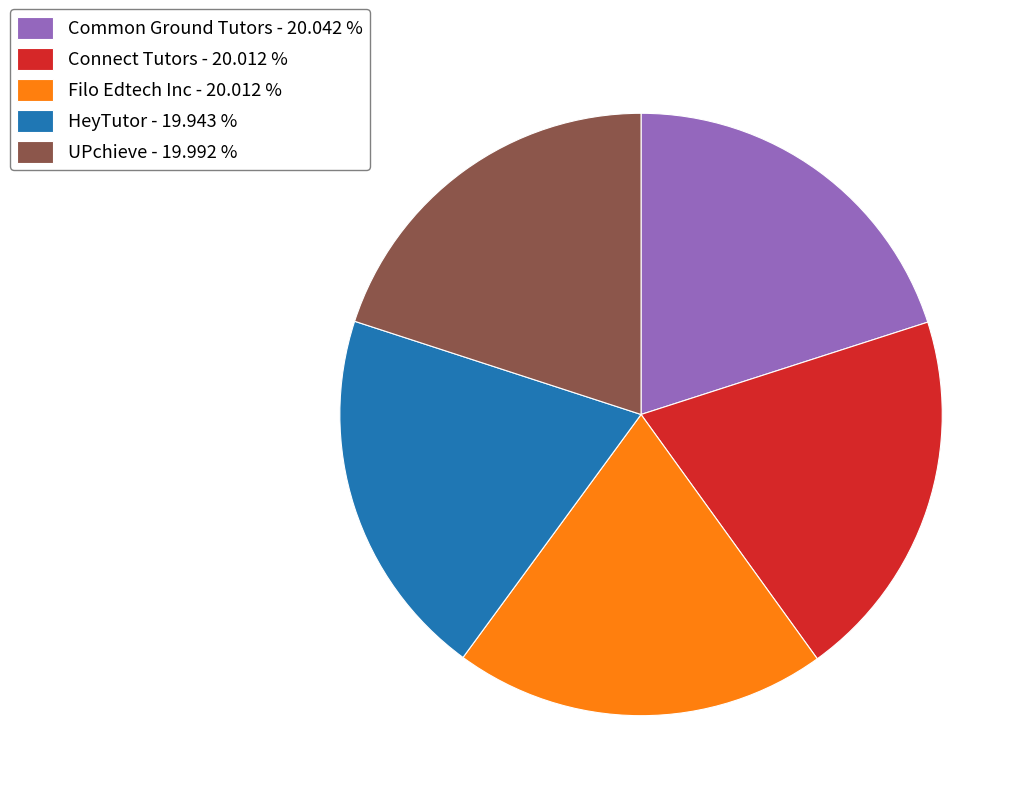

Does UPchieve account for over 50% of the chart?

No